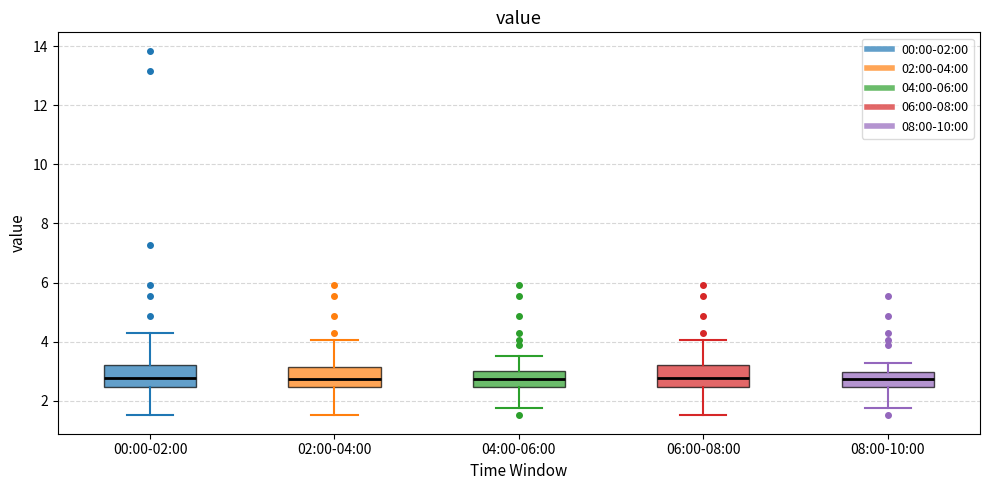

Reading left to right, read every box against the y-axis: the position of its median line, the range the box covers, and the ends of its whiskers. The values are not printed on the chart, so give them approximately, as read against the axis.

00:00-02:00: median 2.8, box 2.4 to 3.2, whiskers 1.6 to 4.4
02:00-04:00: median 2.8, box 2.4 to 3.2, whiskers 1.6 to 4.0
04:00-06:00: median 2.8, box 2.4 to 3.0, whiskers 1.8 to 3.6
06:00-08:00: median 2.8, box 2.4 to 3.2, whiskers 1.6 to 4.0
08:00-10:00: median 2.8, box 2.4 to 3.0, whiskers 1.8 to 3.2